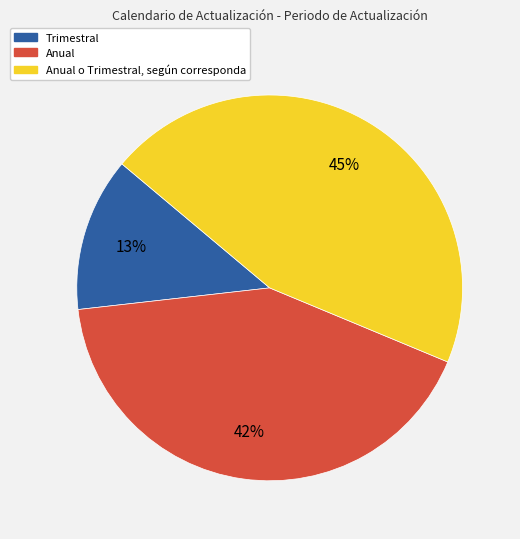

Does any single category account for the majority?

No